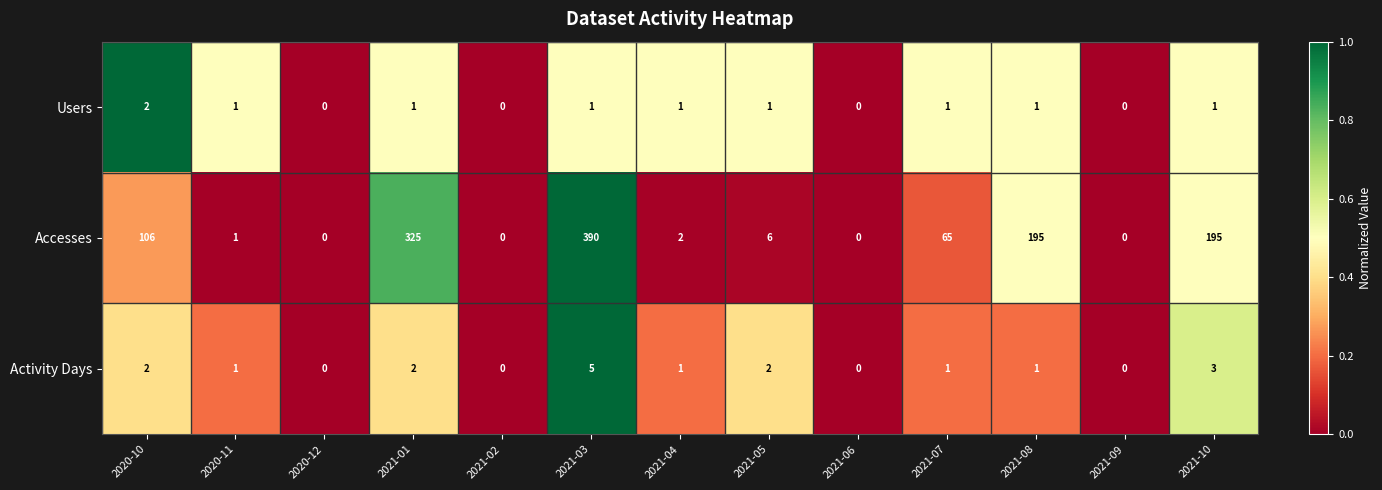

How many categories are shown in the chart?

13